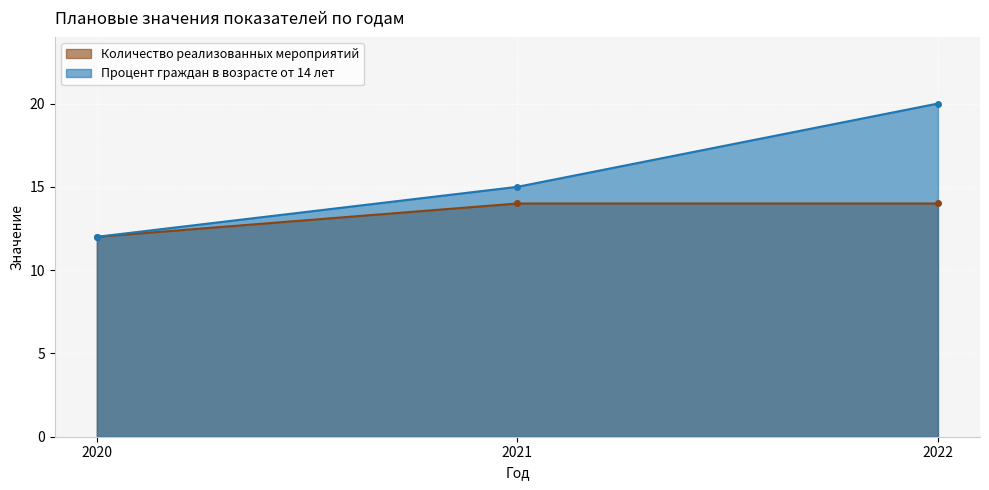

What is the maximum value shown in the chart?

20